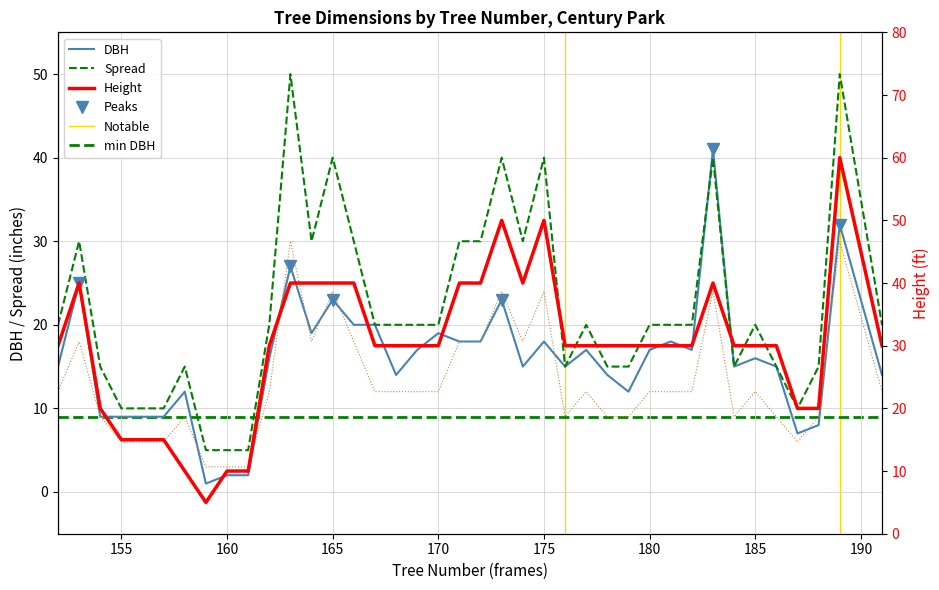

At which label is SPREAD closest to 27?

153